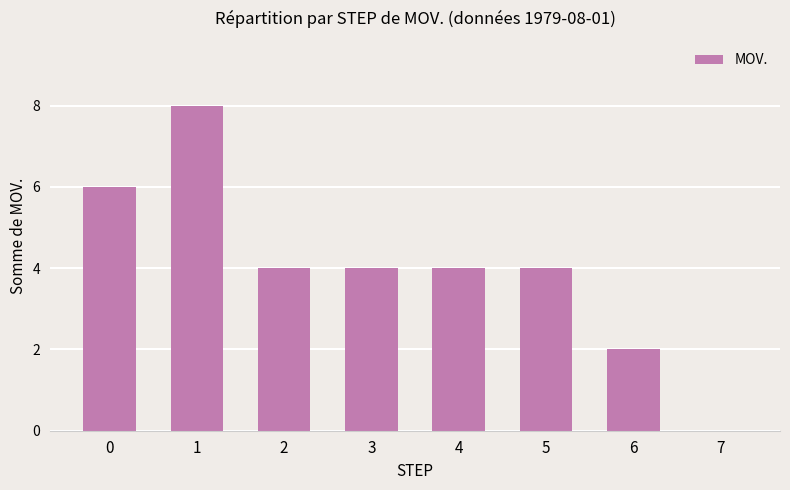

What is the ratio of the value at 5 to the value at 3?

1.0